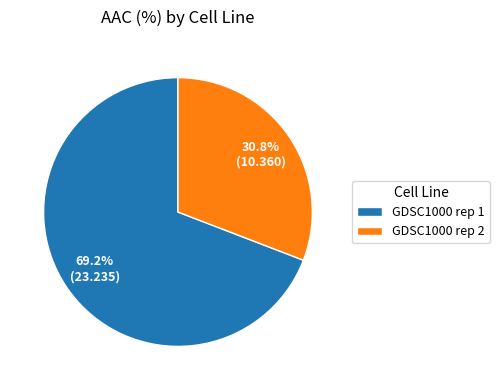

How many segments does this pie chart have?

2